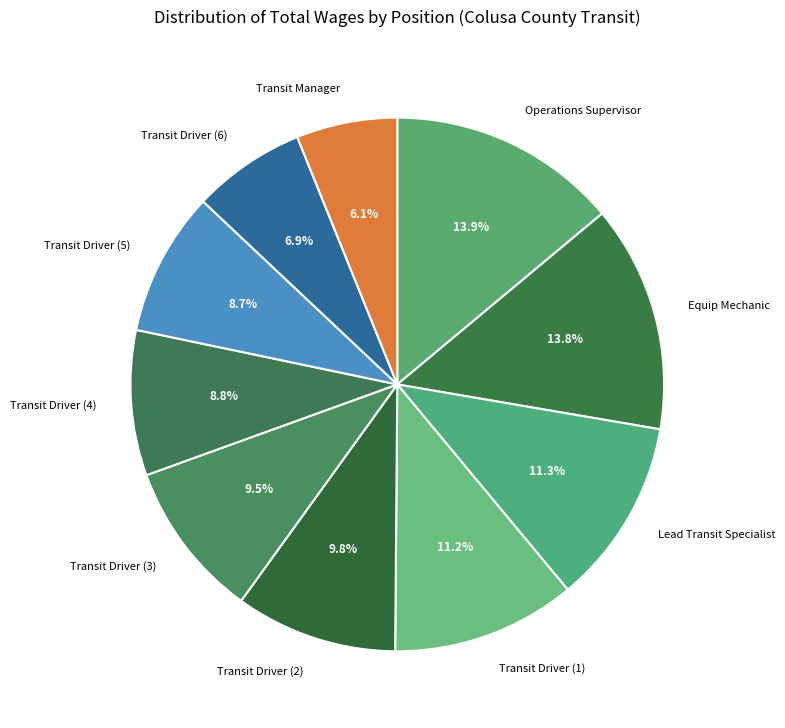

Is there a majority slice in this chart?

No